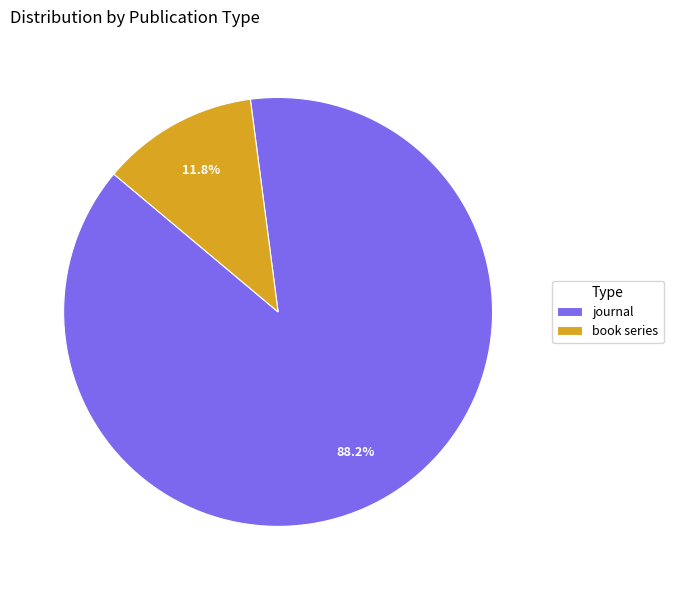

Which category has the smallest portion of the pie?

book series